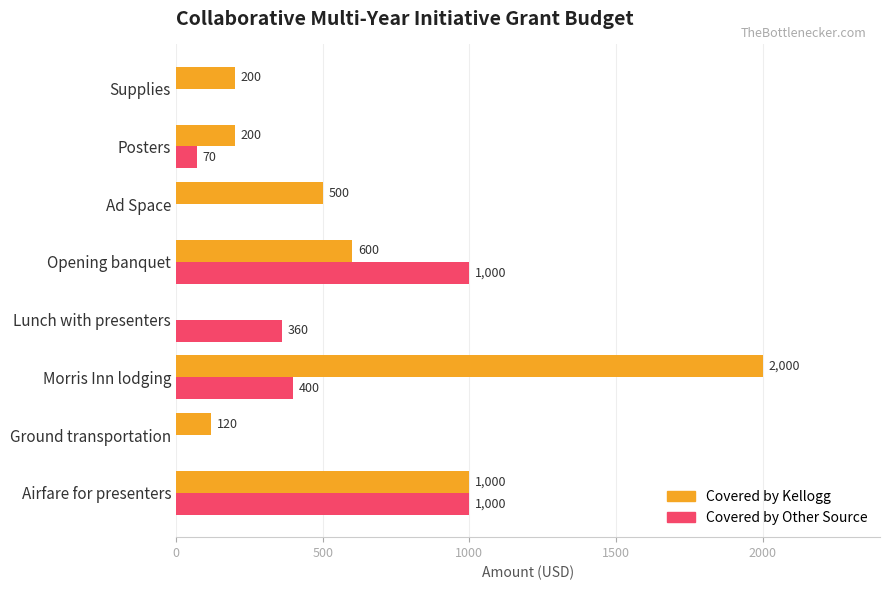

Between Airfare for presenters and Lunch with presenters, which series saw the biggest shift?

Covered by Kellogg